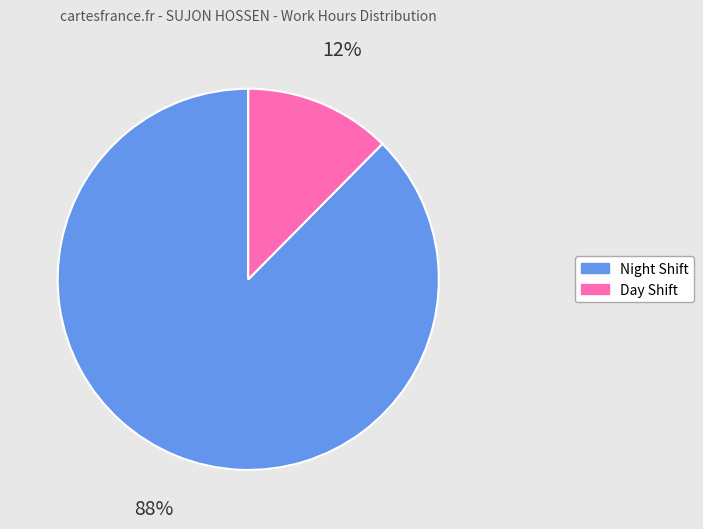

Is the sum of Day Shift and Night Shift greater than half?

Yes